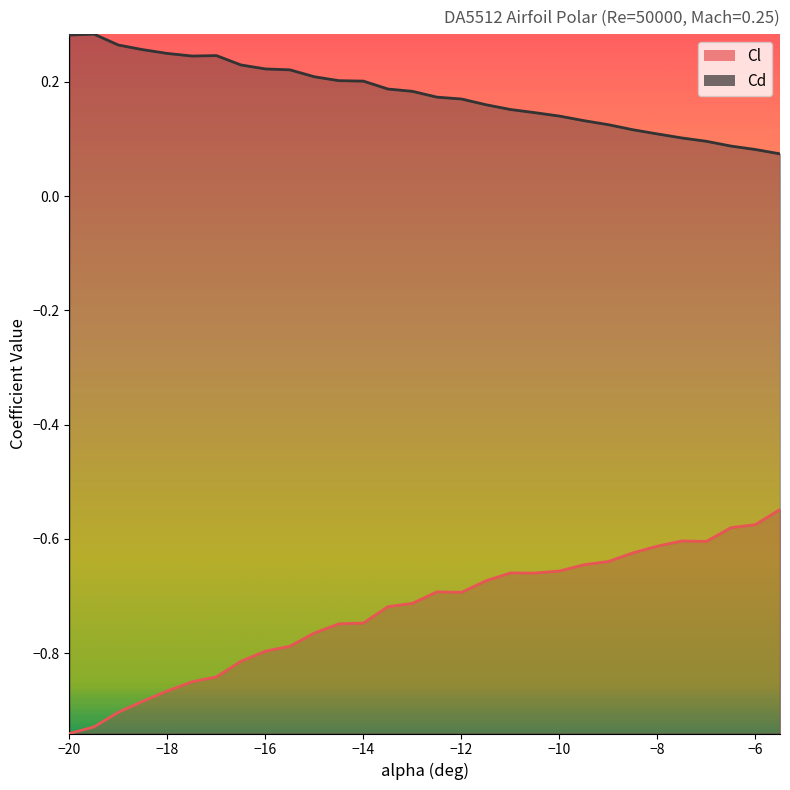

True or false: Cd and Cl cross at least once.

False